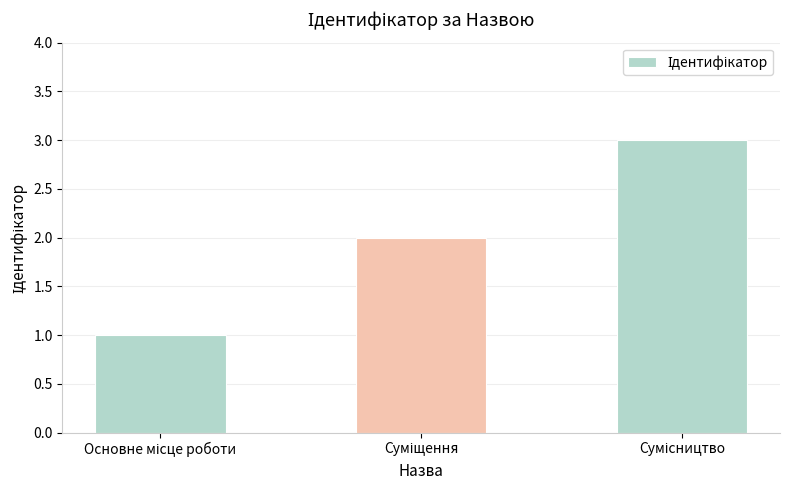

How many data points does each series have?

3